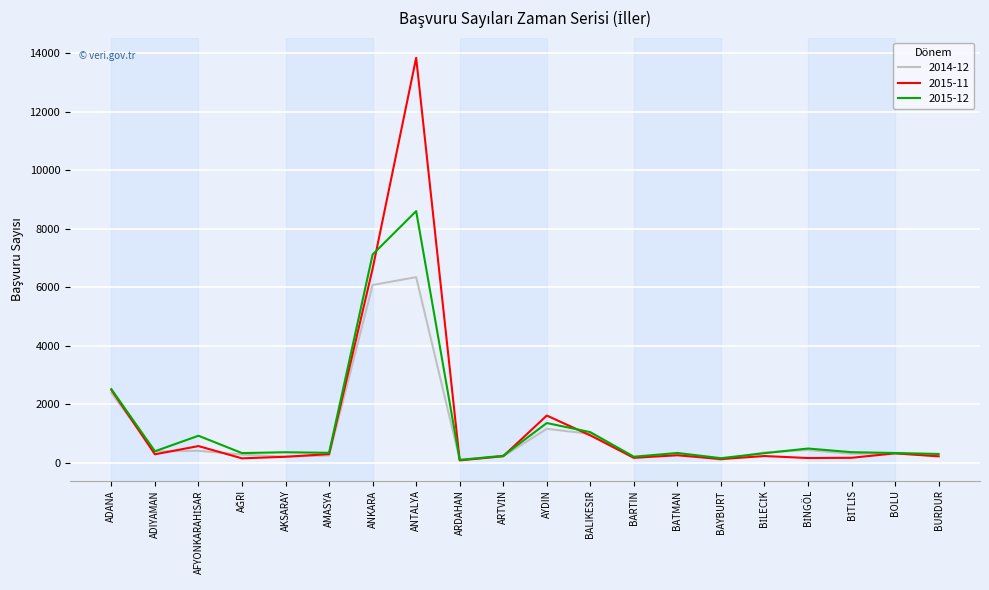

Rank the series by their maximum value, from lowest to highest.

2014-12, 2015-12, 2015-11